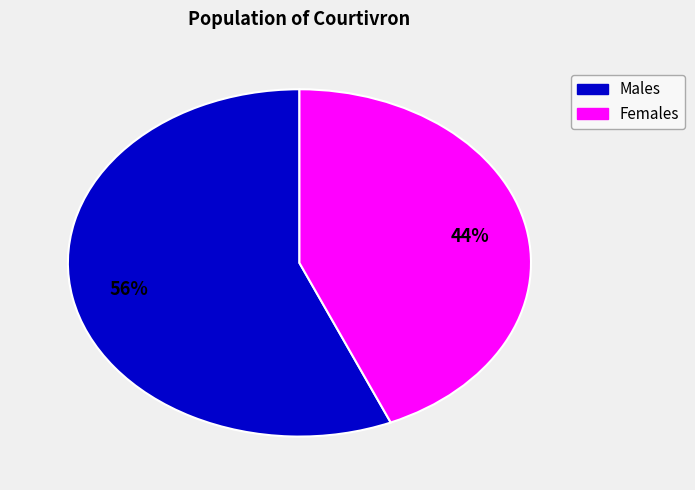

What percentage is the Males slice, to the nearest percent?

56%